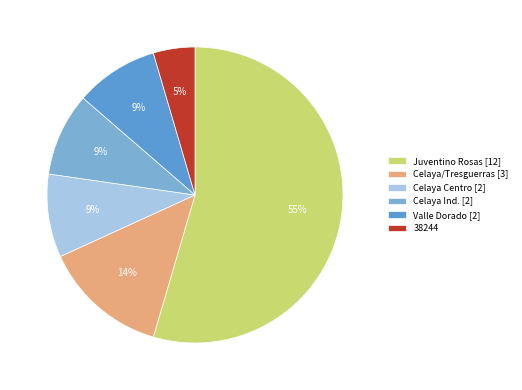

How many slices are in this pie chart?

6